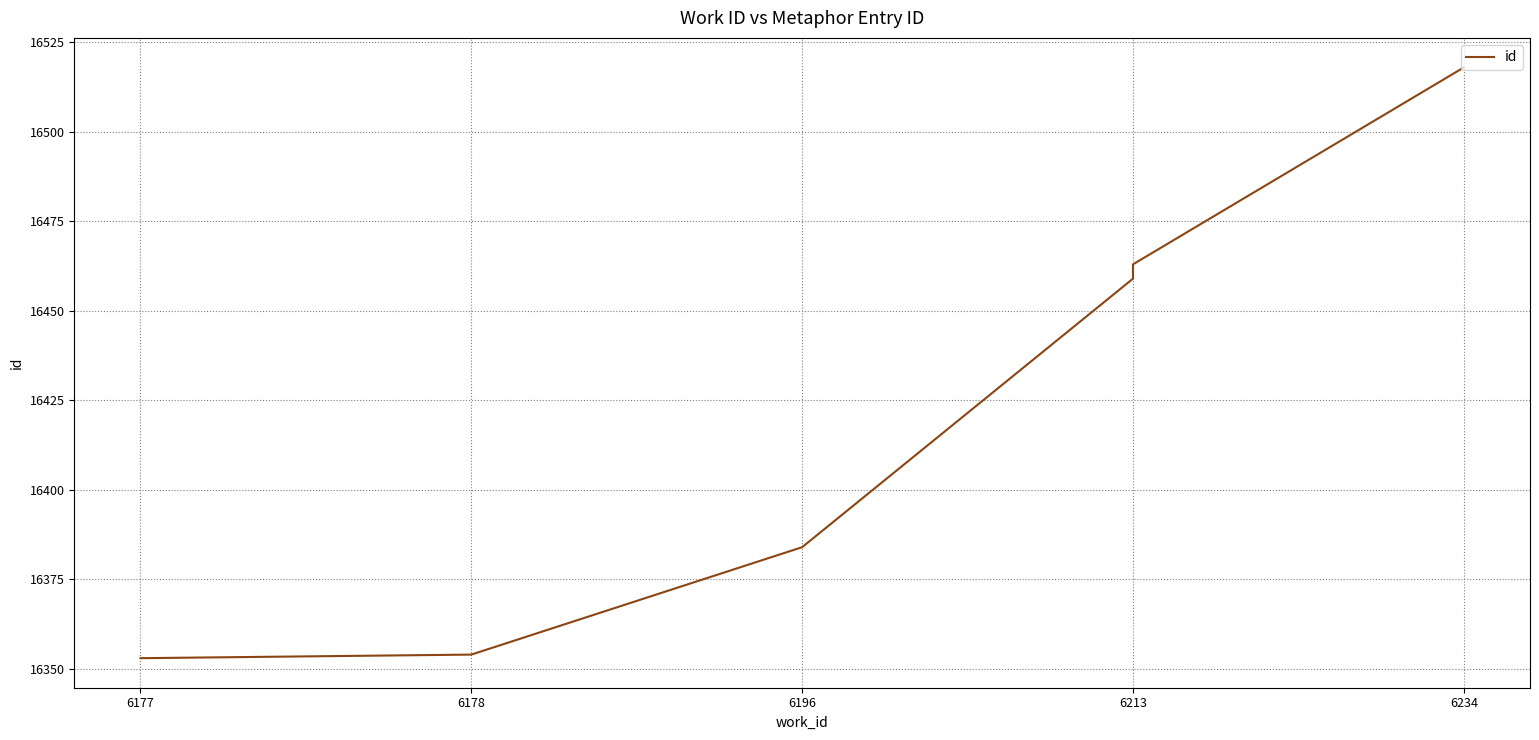

True or false: there are more than 0 points higher than both neighbors.

False